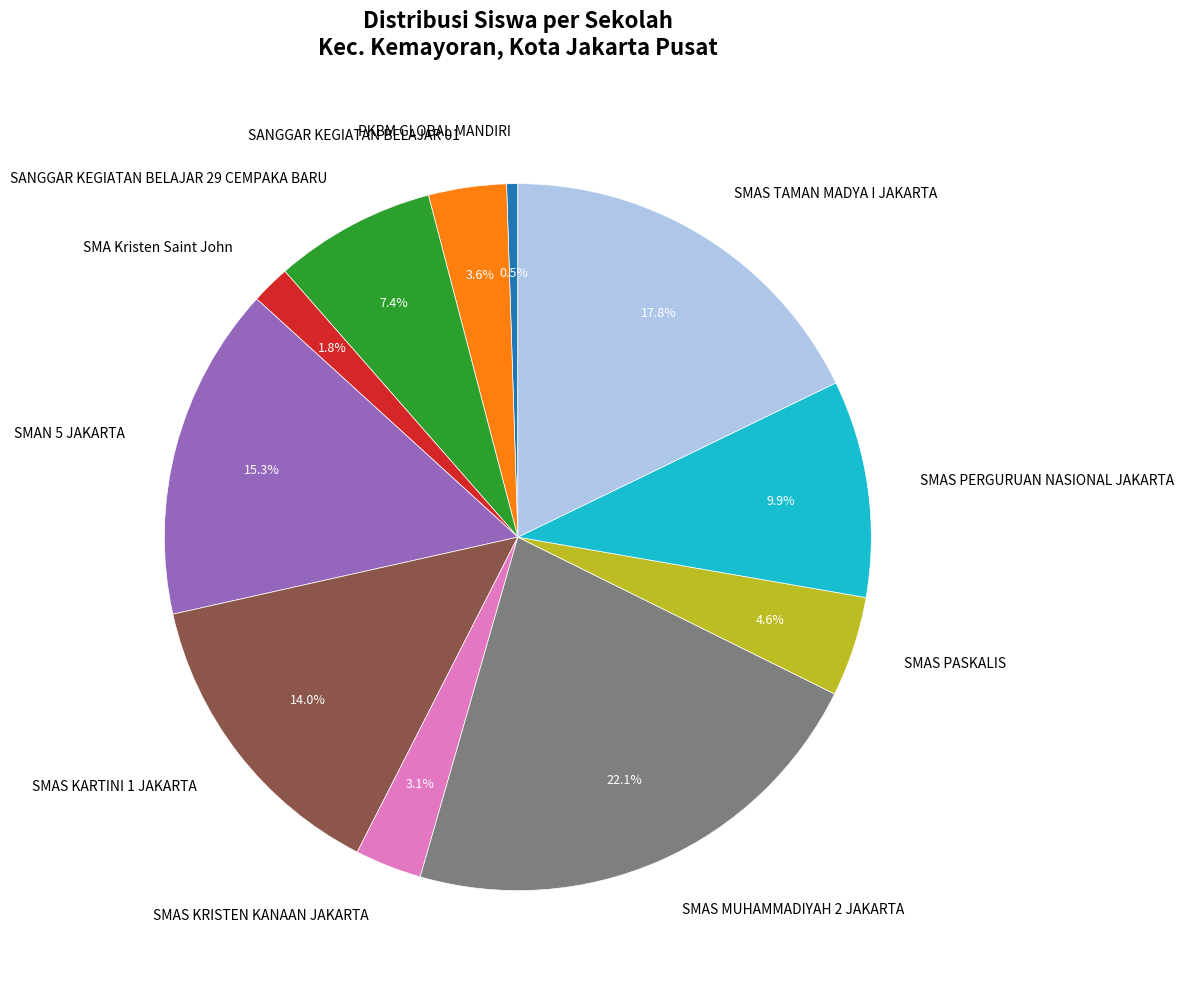

Rank the categories by value from highest to lowest.

SMAS MUHAMMADIYAH 2 JAKARTA, SMAS TAMAN MADYA I JAKARTA, SMAN 5 JAKARTA, SMAS KARTINI 1 JAKARTA, SMAS PERGURUAN NASIONAL JAKARTA, SANGGAR KEGIATAN BELAJAR 29 CEMPAKA BARU, SMAS PASKALIS, SANGGAR KEGIATAN BELAJAR 01, SMAS KRISTEN KANAAN JAKARTA, SMA Kristen Saint John, PKBM GLOBAL MANDIRI